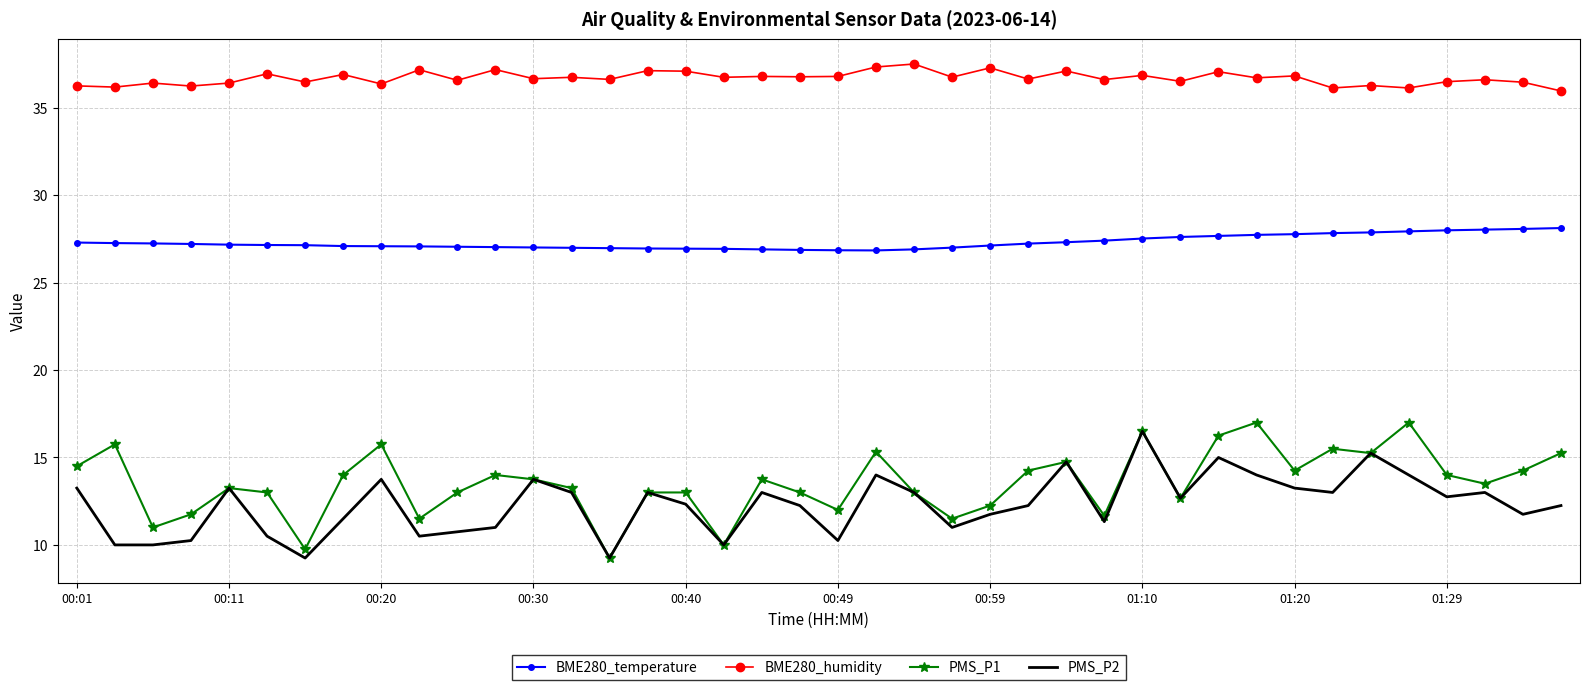

True or false: PMS_P2 and BME280_humidity cross at least once.

False